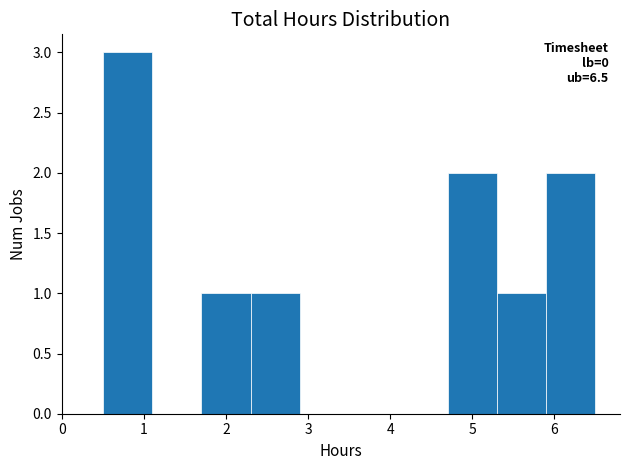

Which range on the x-axis has the tallest bar?

0.5 to 1.1